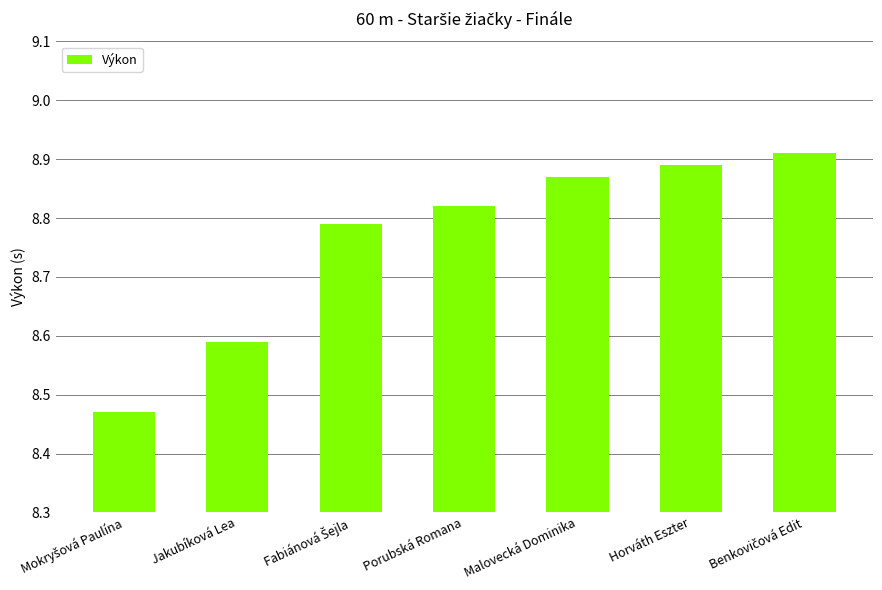

What position from the left is Jakubíková Lea?

2